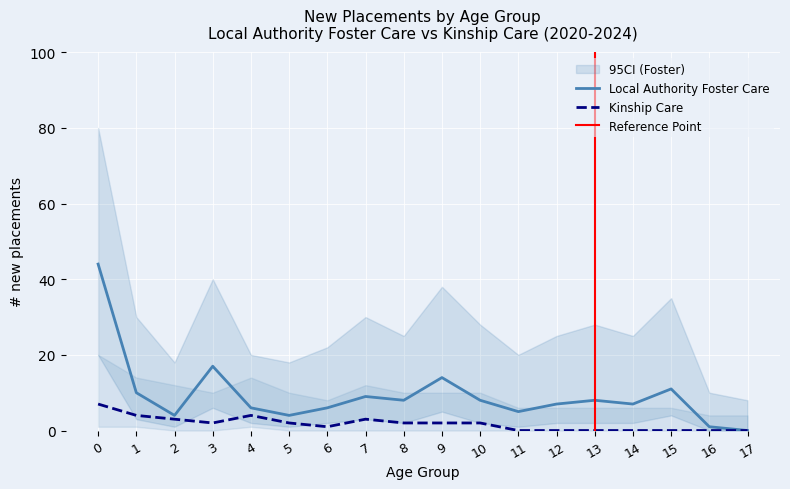

What is the approximate value of Local Authority Foster Care at 3, to the nearest 5?

15